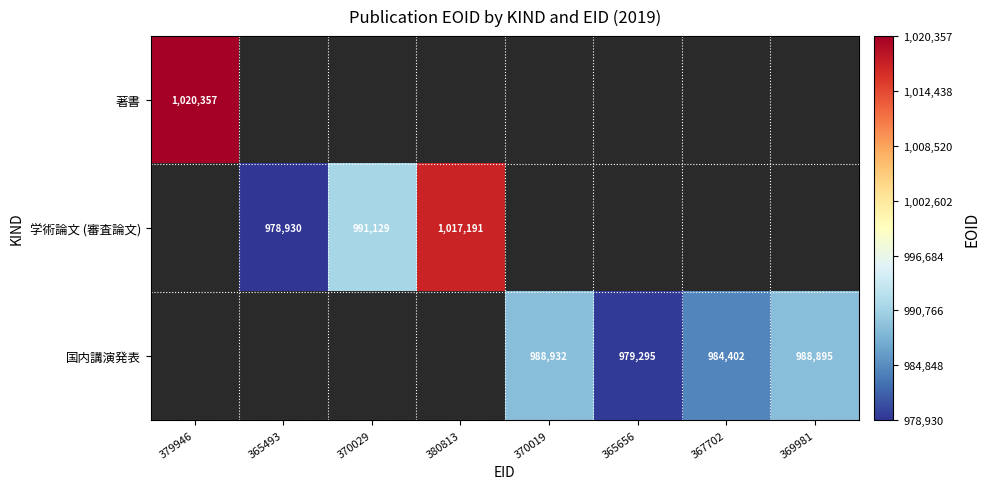

At how many categories does at least one series exceed 1007062?

2